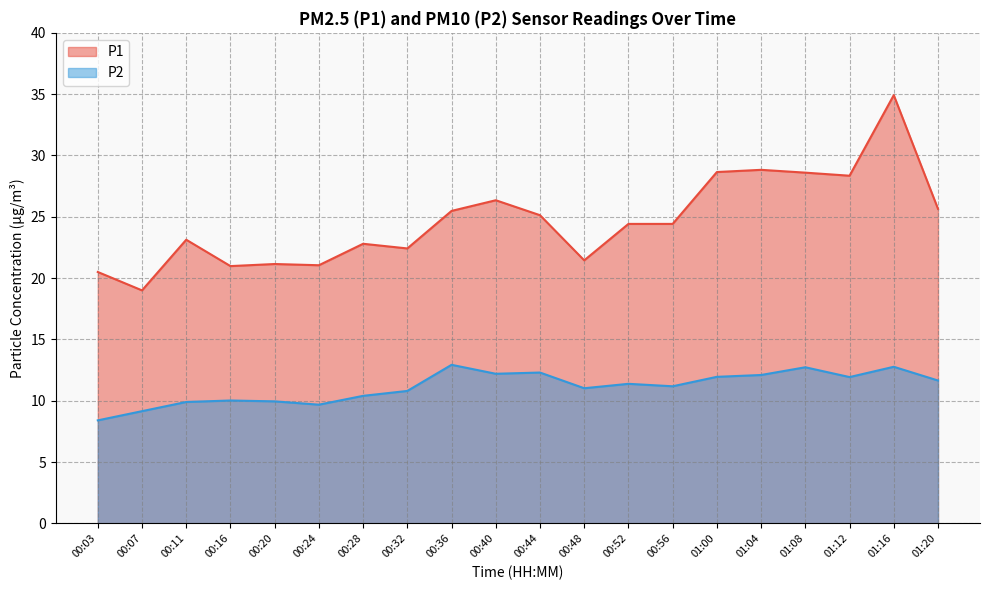

What is the value of the P1 point at the 20th from the left?

25.6